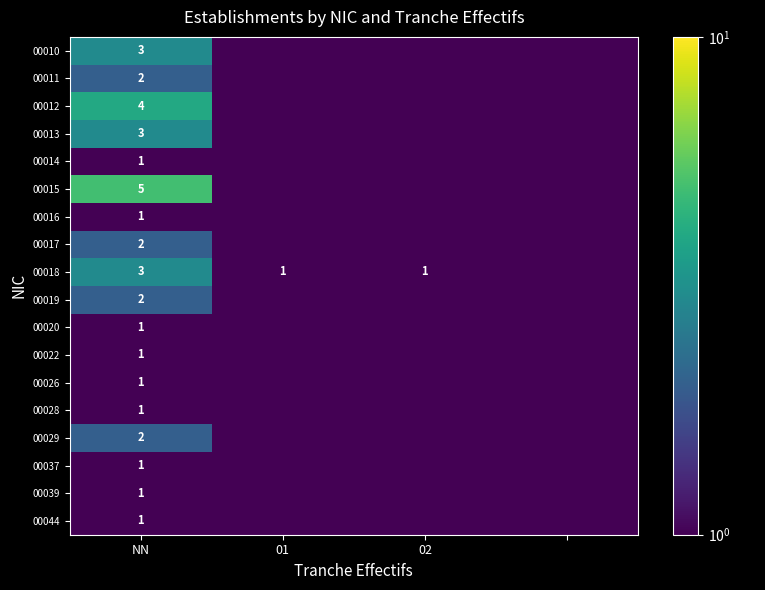

What is the total value across all series at NN?

35.0